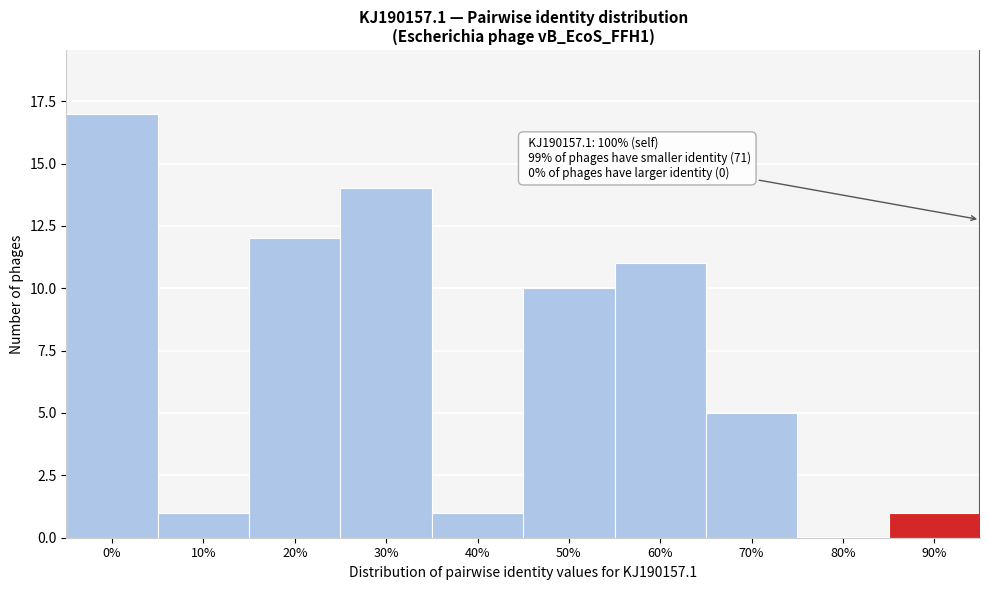

Reading right to left, list all the values displayed in this chart.

90%=1	80%=0	70%=5	60%=11	50%=10	40%=1	30%=14	20%=12	10%=1	0%=17